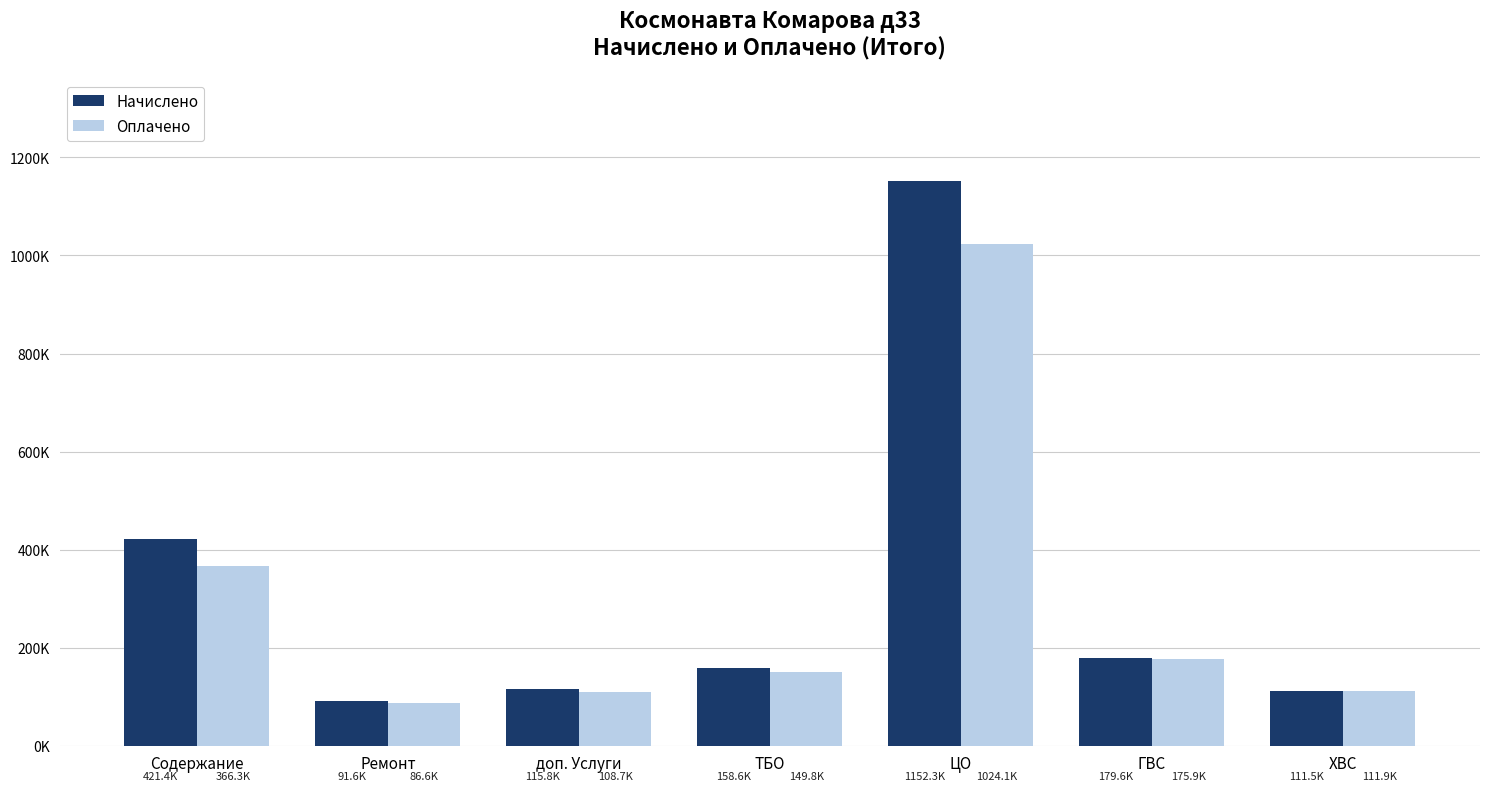

What is the difference between the maximum and second lowest values in the Начислено series?

1040800.4